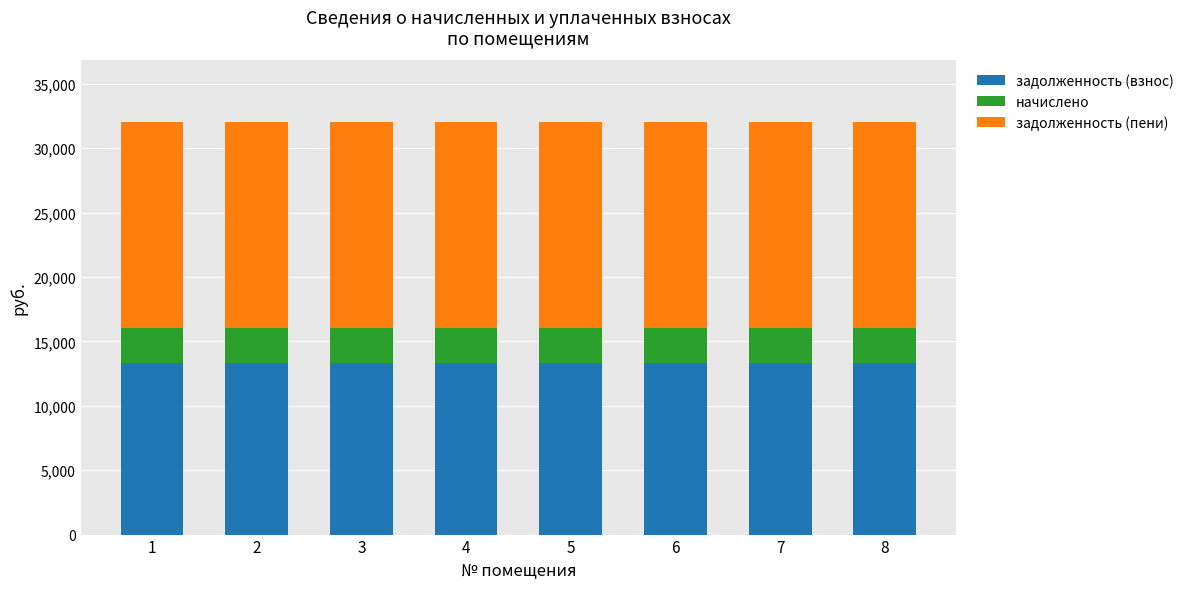

What is the total value across all series at 8?

32014.3